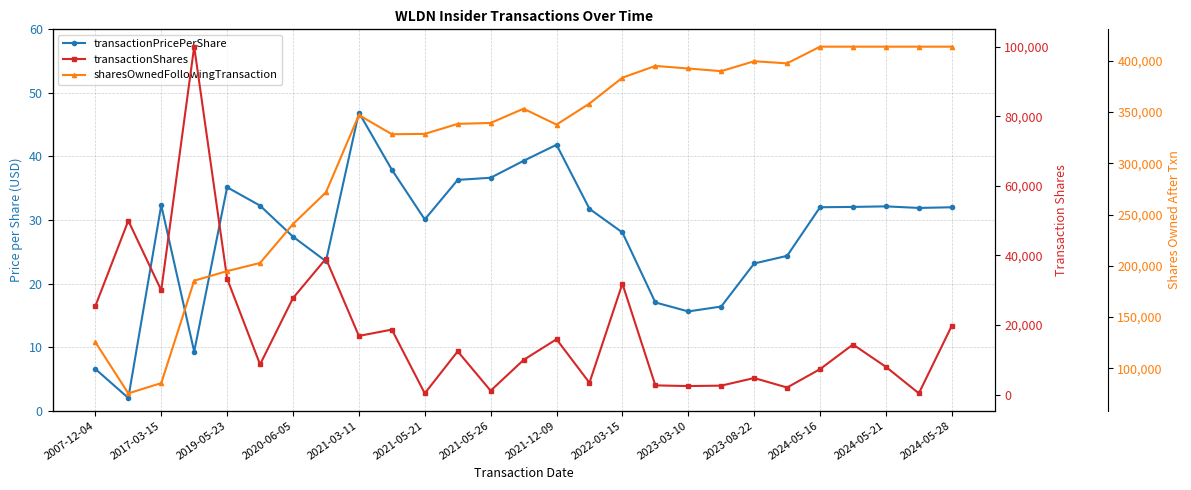

True or false: transactionPricePerShare and transactionShares intersect in this chart.

False